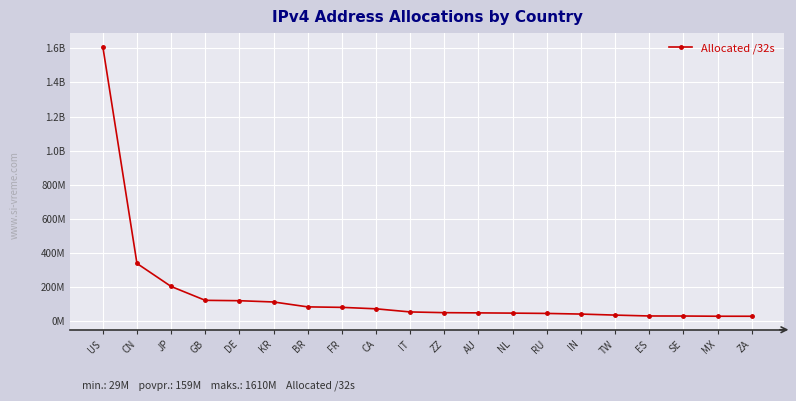

Is this an area chart (filled region under the line)?

No